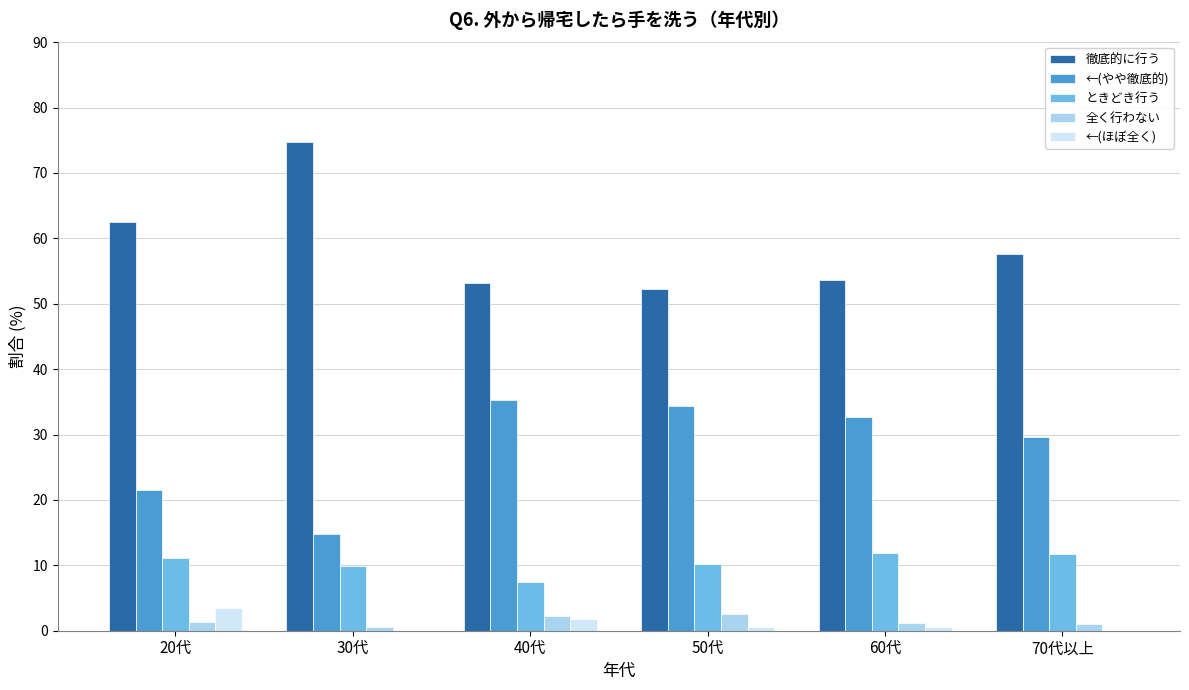

Which series has the largest total across all categories?

徹底的に行う